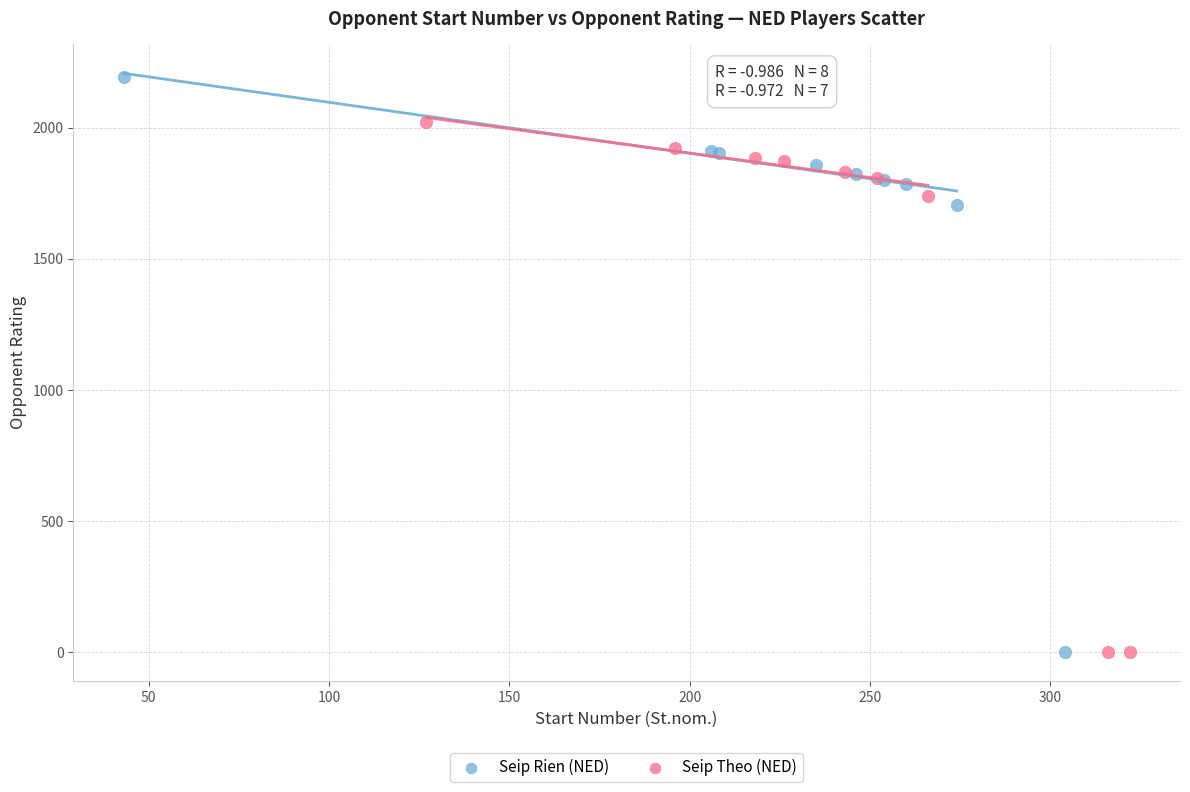

Which series has the widest spread of Y values?

Seip Rien (NED)